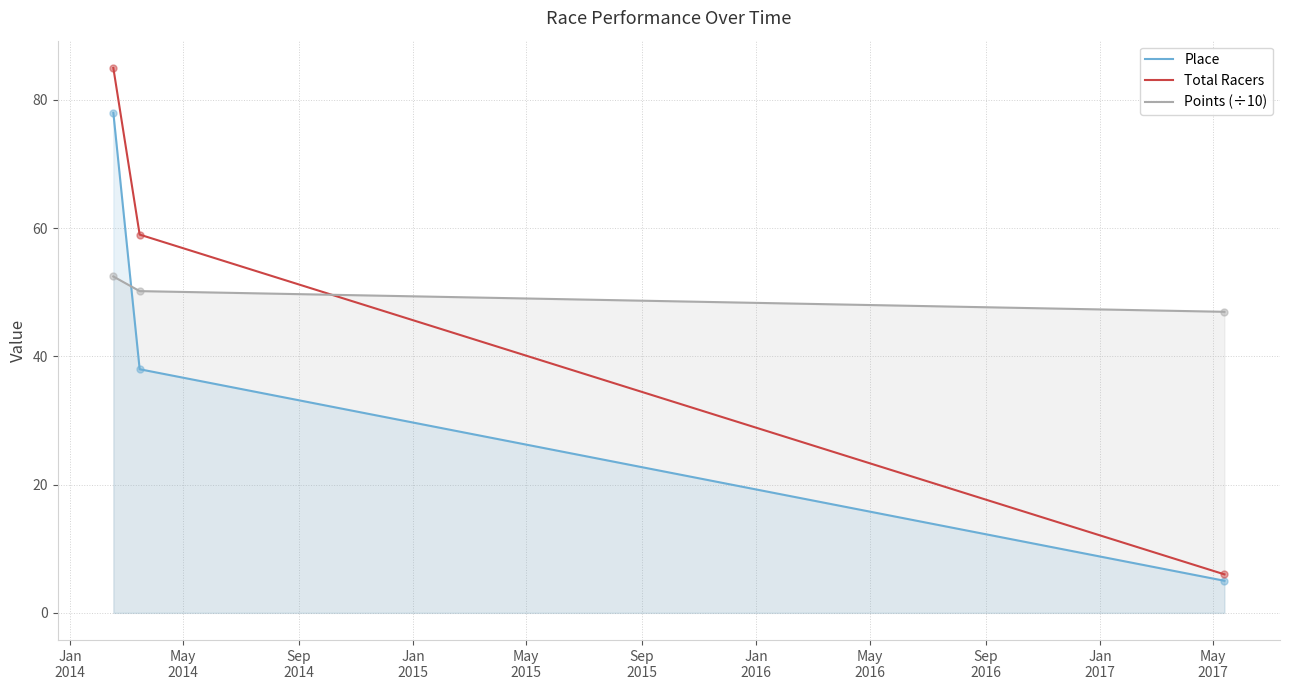

Which series has the largest range (max minus min)?

Total Racers